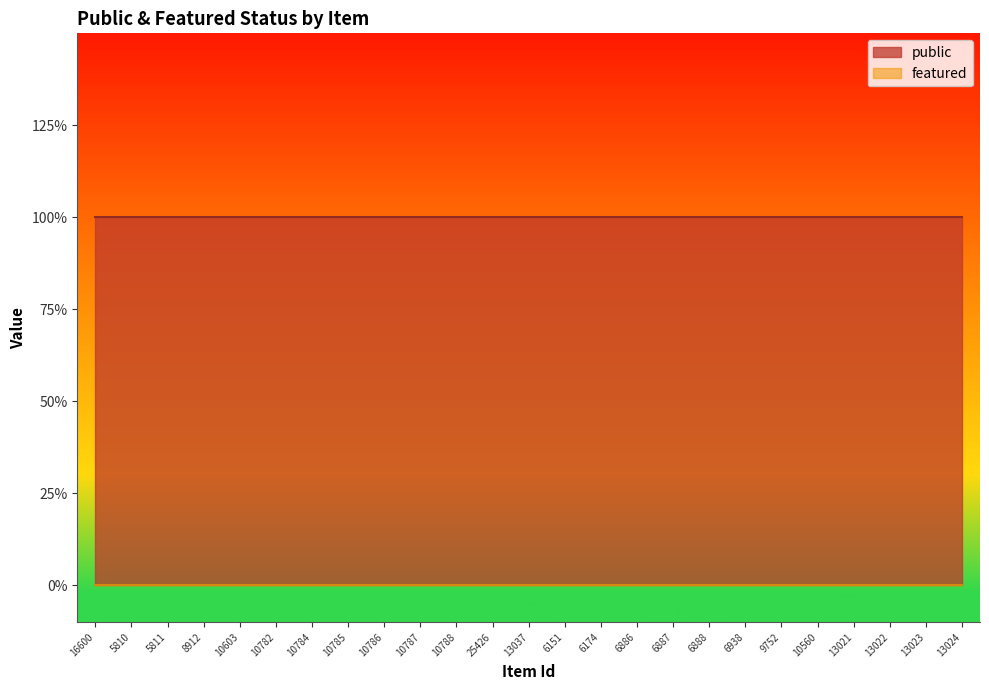

What is the average value of the public series?

1